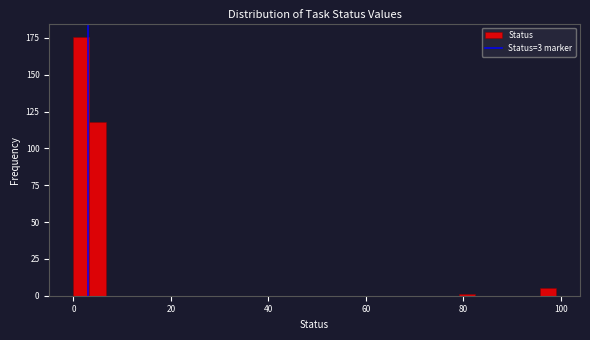

Read against the x-axis, roughly where is the centre of the tallest bar?

2